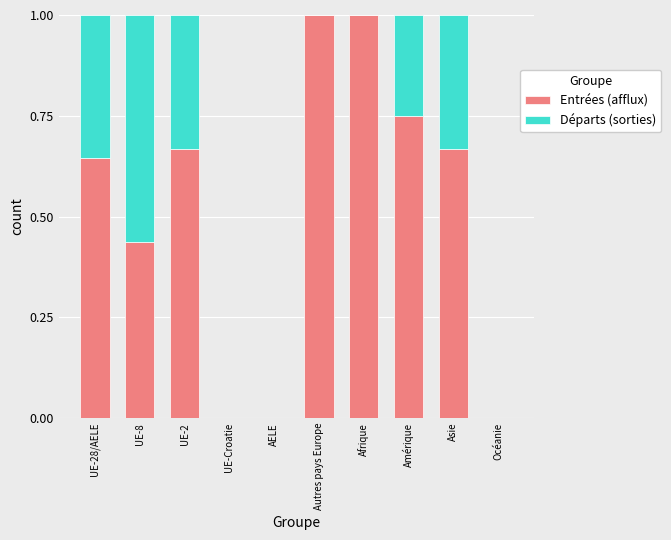

The value of Entrées (afflux) at Afrique is 0.4. True or false?

False